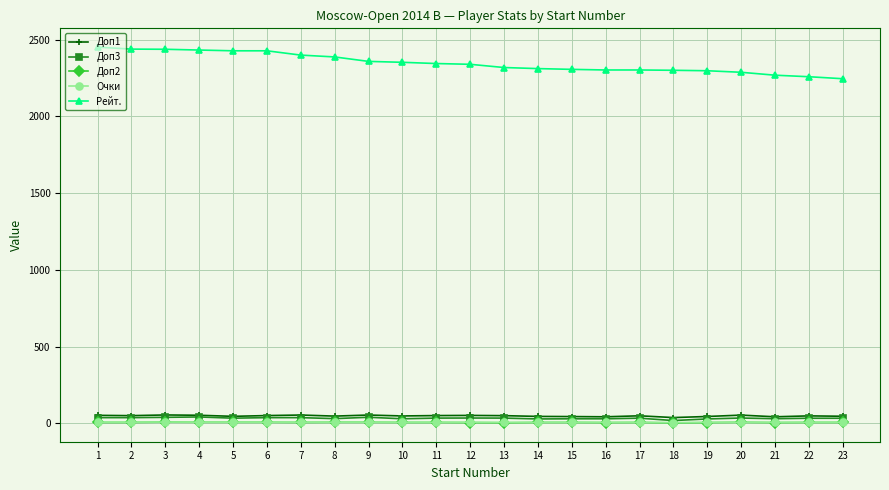

At how many categories does at least one series exceed 138?

23